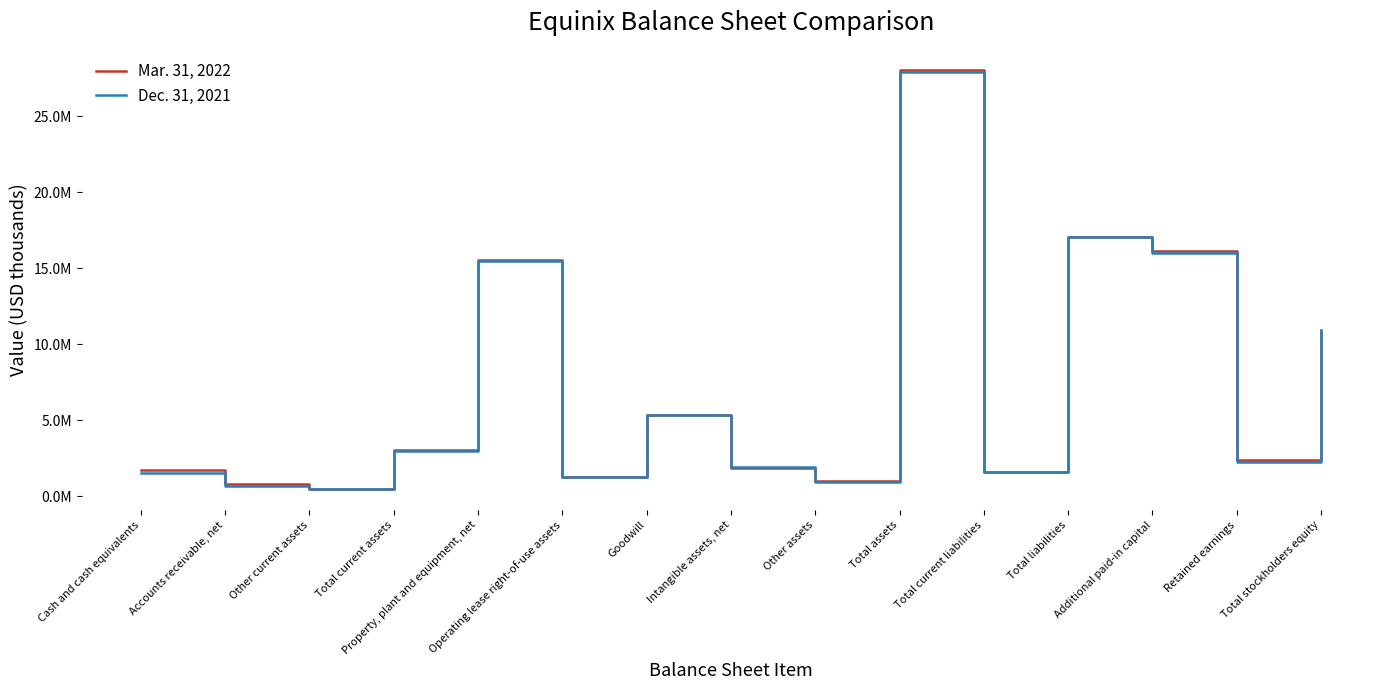

At how many categories does at least one series exceed 4727186?

6